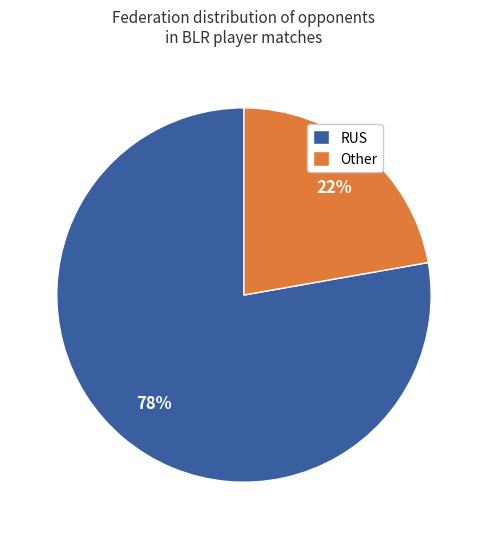

Is it true that RUS is 78% of the pie?

True